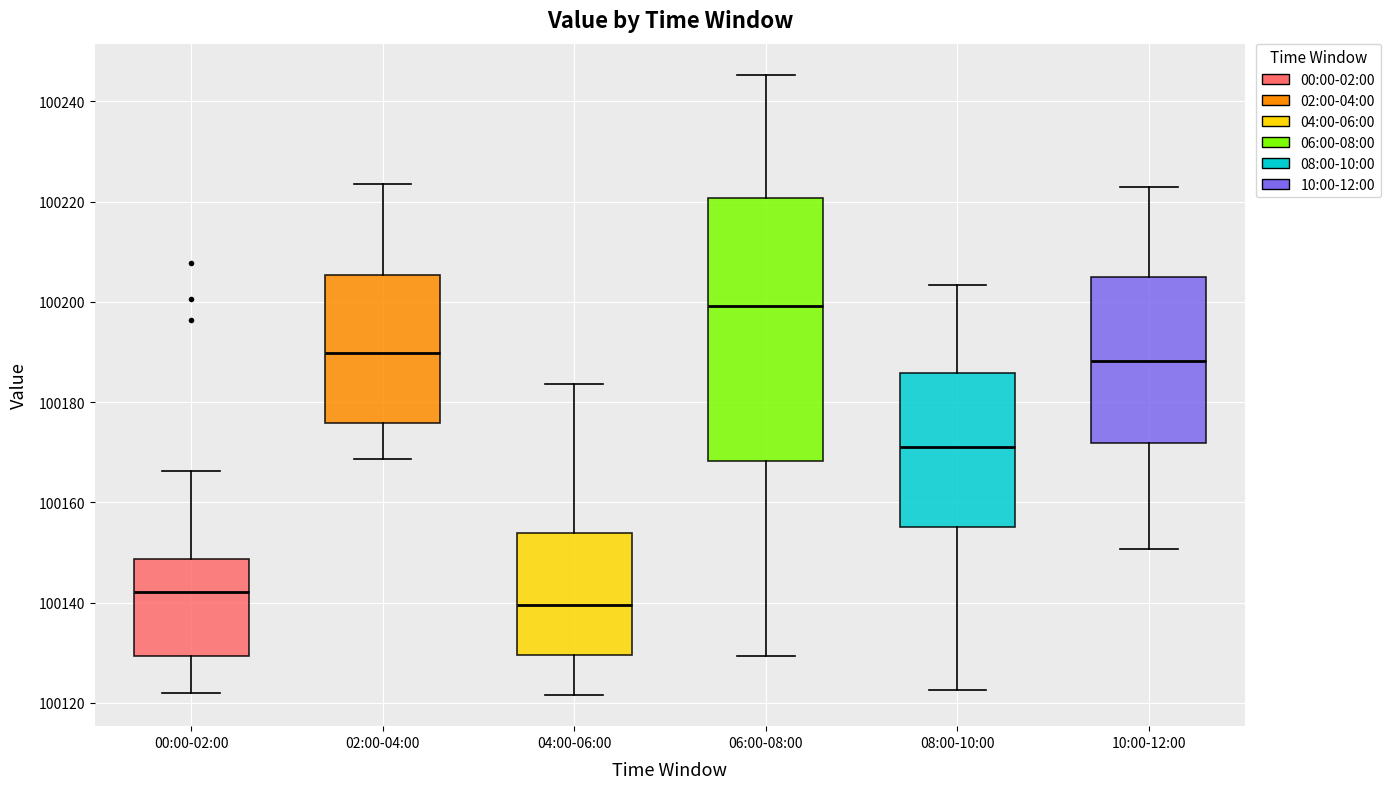

Comparing the boxes themselves (not the whiskers), which one is the tallest?

06:00-08:00